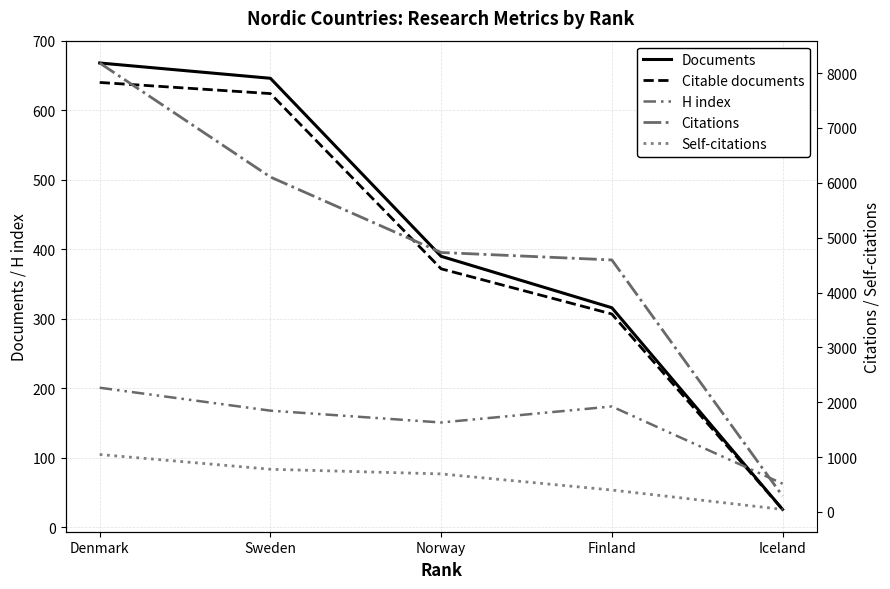

Which series changed the most between Denmark and Iceland?

Citations